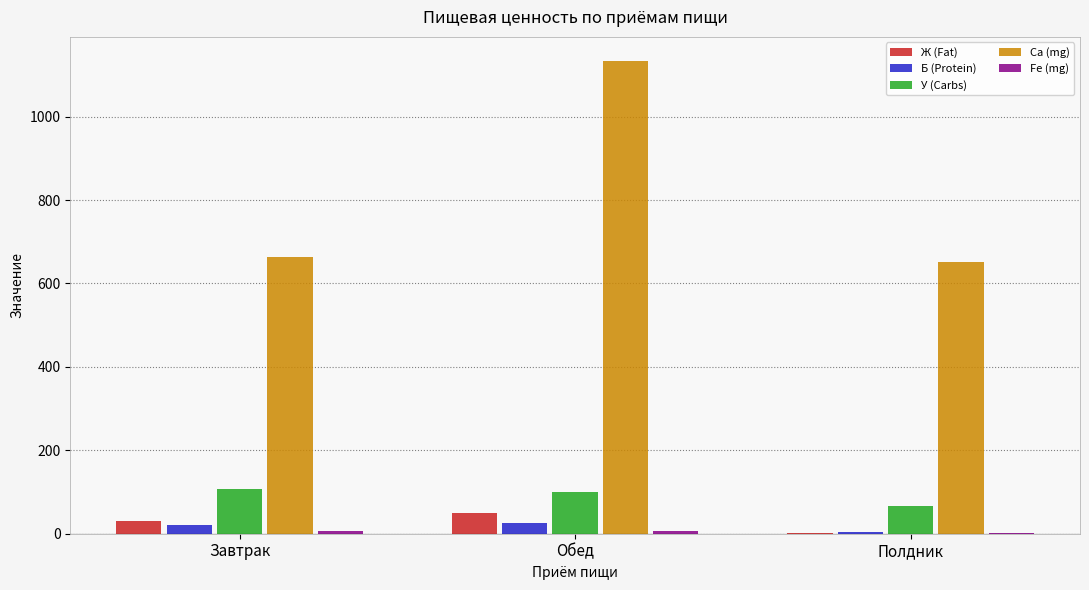

True or false: Ж (Fat) has a value of 29.8 at Завтрак.

True